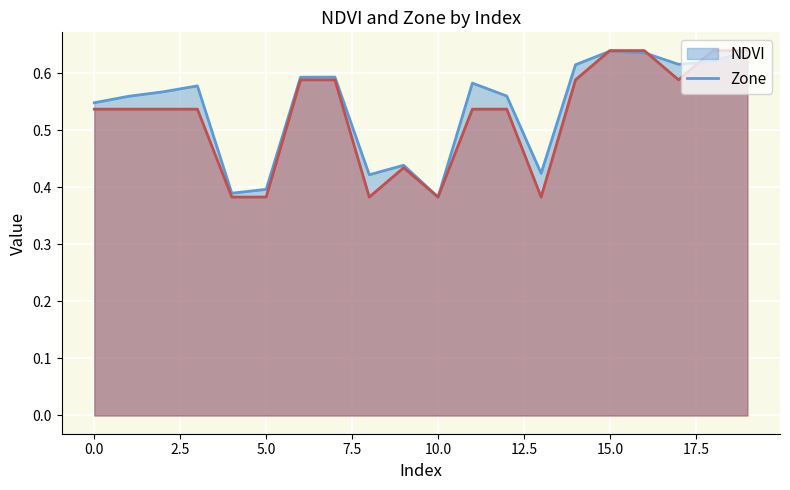

True or false: NDVI and Zone intersect in this chart.

True